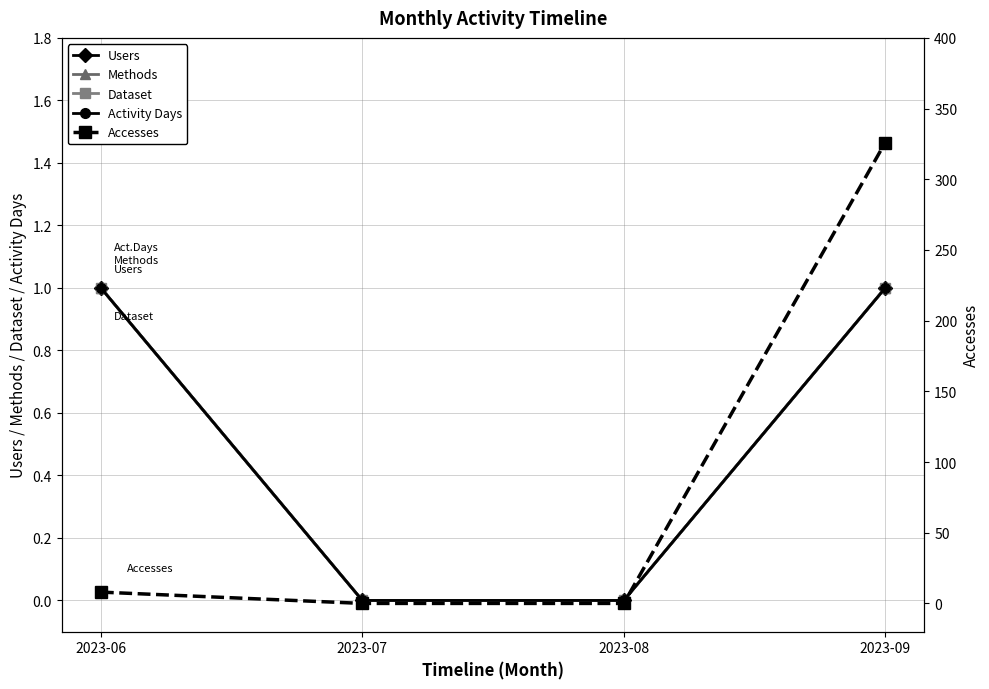

How many values in Methods are above zero?

2